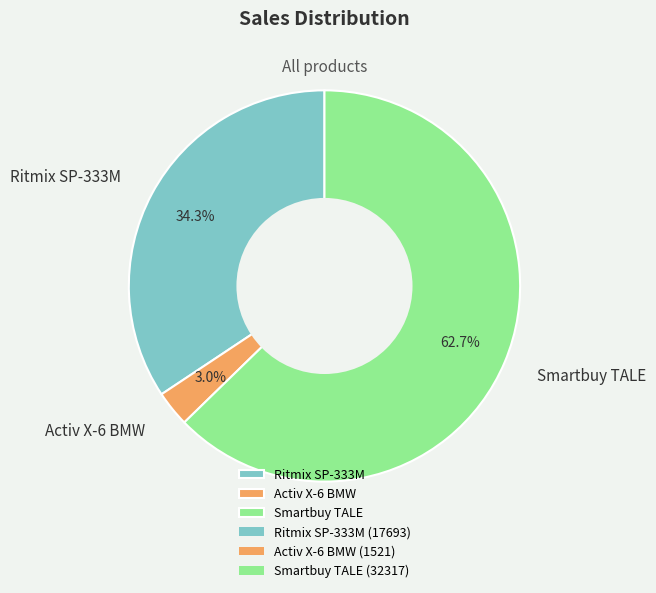

What is the smallest slice in the pie chart?

Activ X-6 BMW